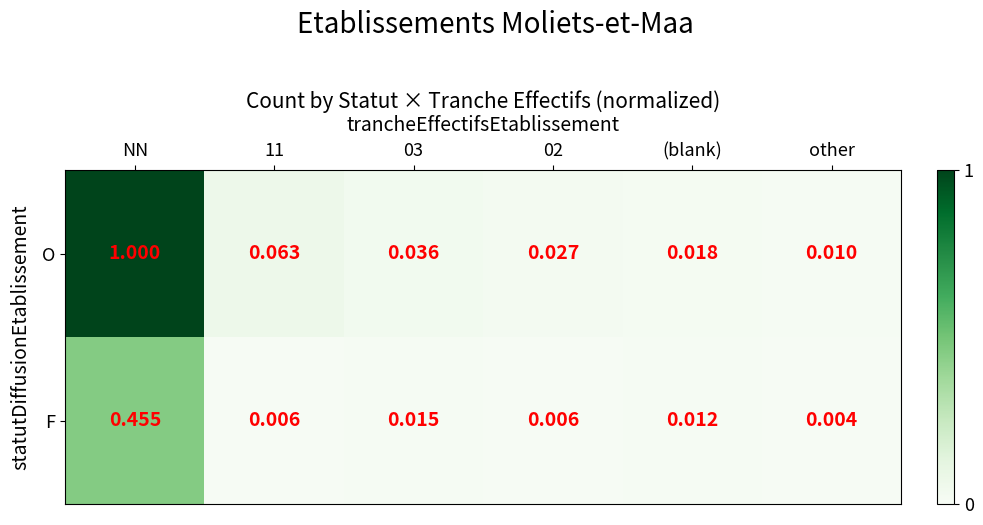

List the series in order of their overall mean, highest first.

O, F